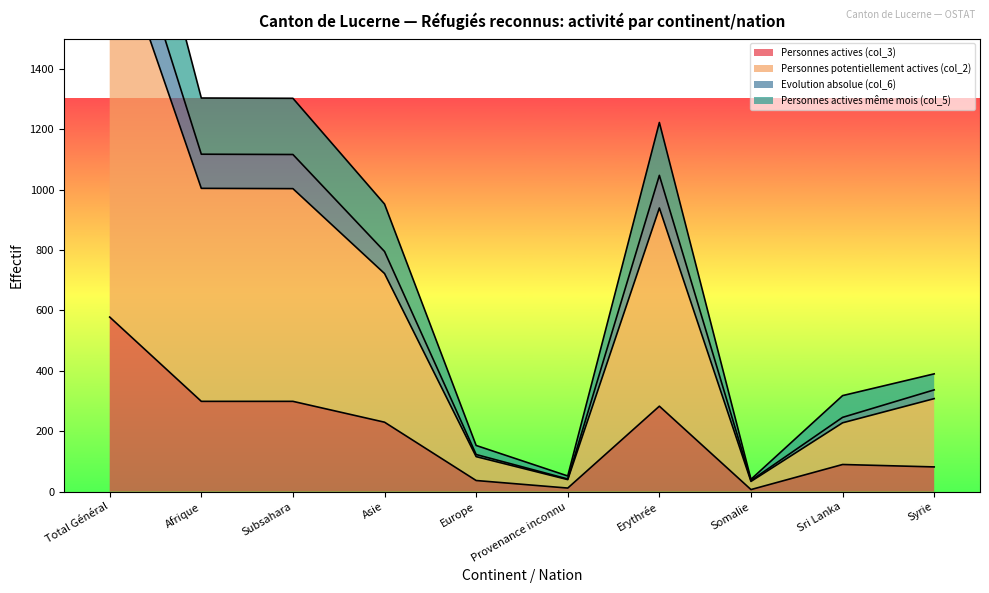

What is the maximum value for Personnes potentiellement actives (col_2)?

2077